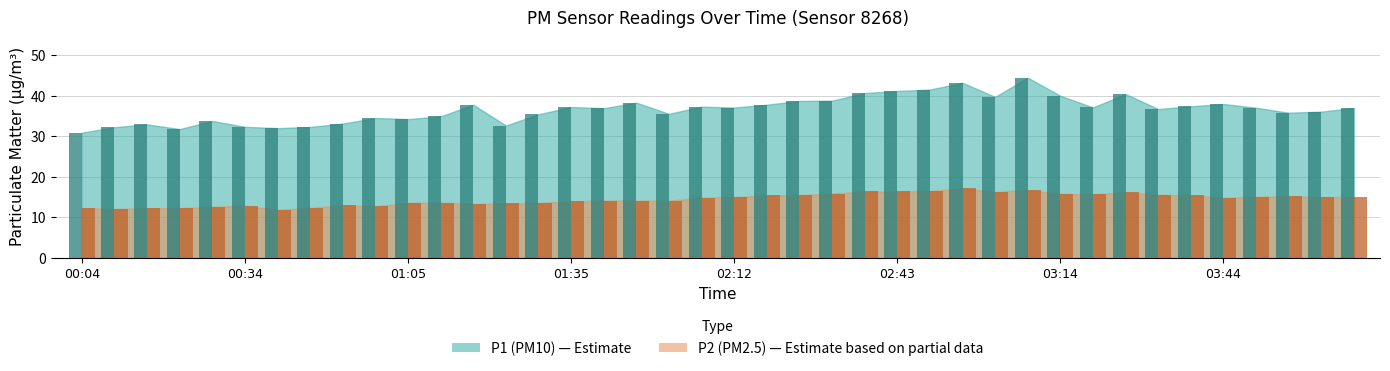

What are all the series names shown in the legend?

P1, P2